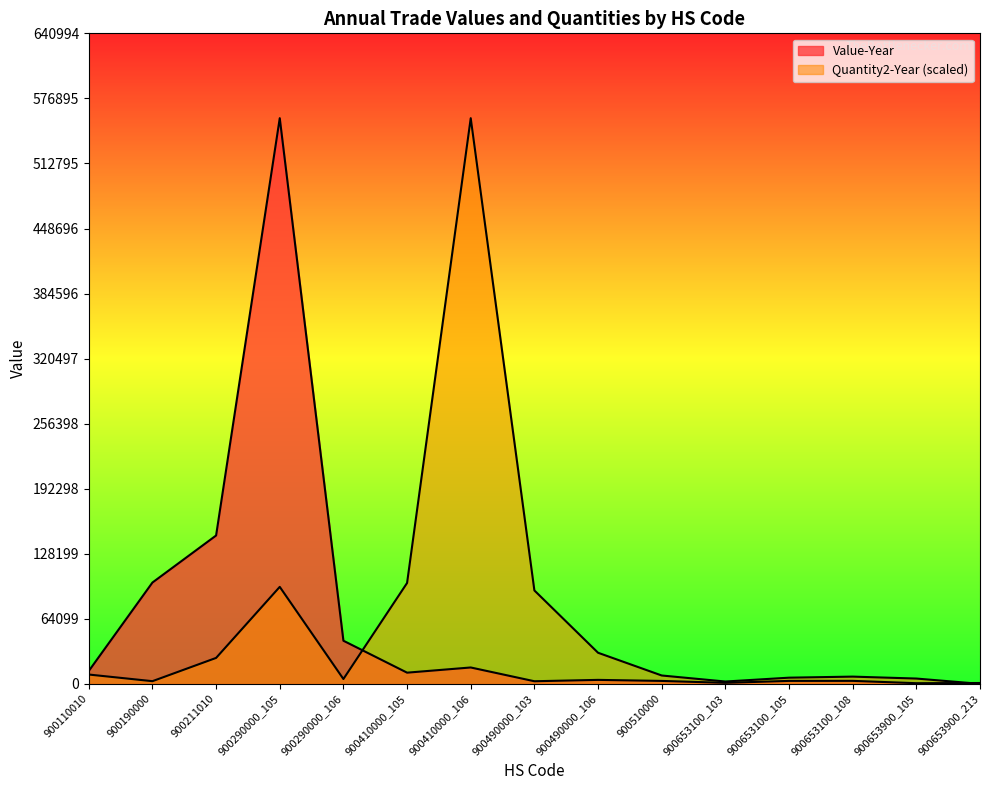

What is the average value of the Quantity2-Year series?

63124.2